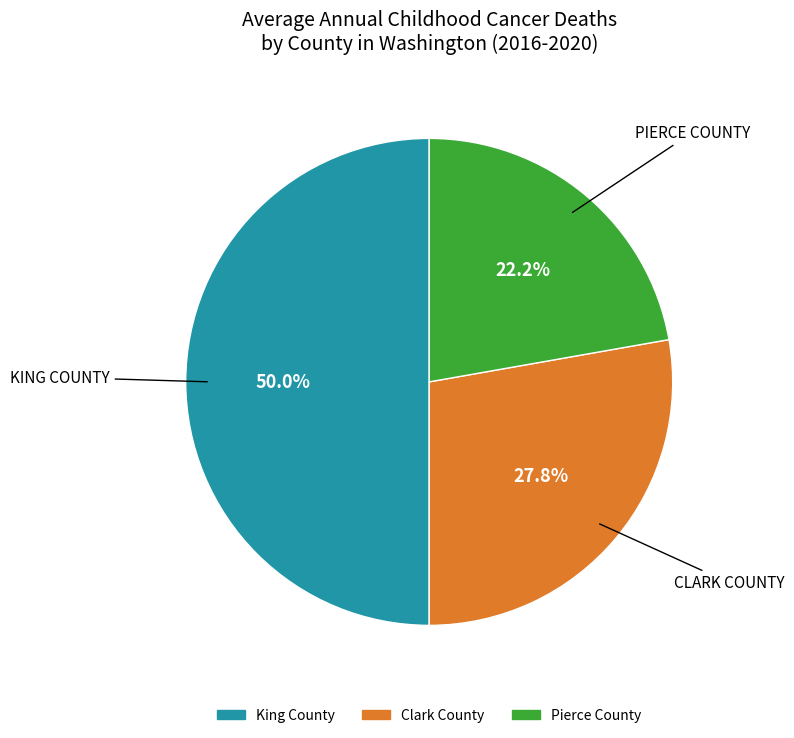

Combined, what portion of the pie is Pierce County and Clark County?

50.0%